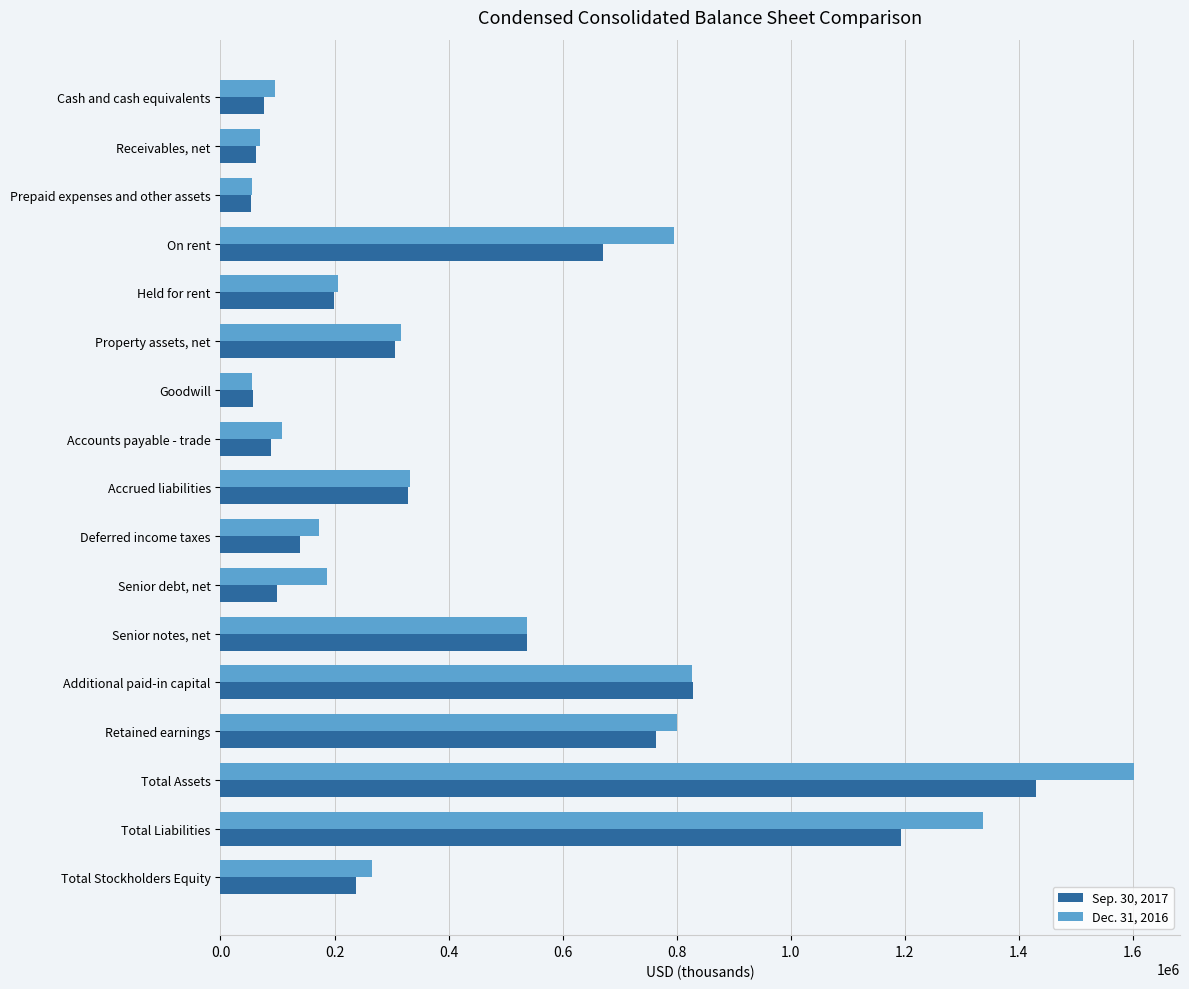

List the series in order of their peak value, lowest first.

Sep. 30, 2017, Dec. 31, 2016